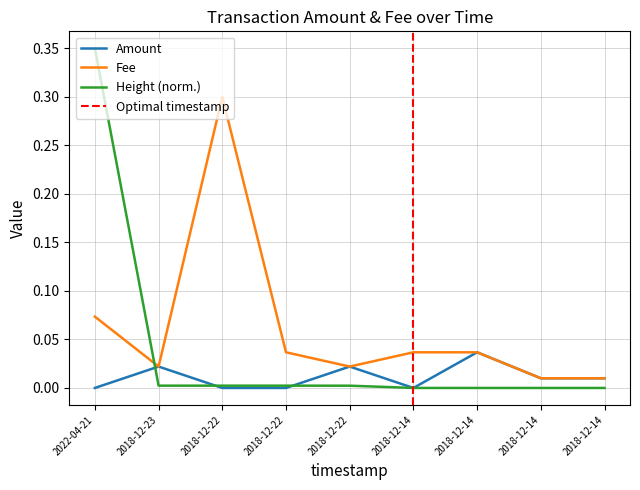

Where is the first local maximum for Fee?

2018-12-22